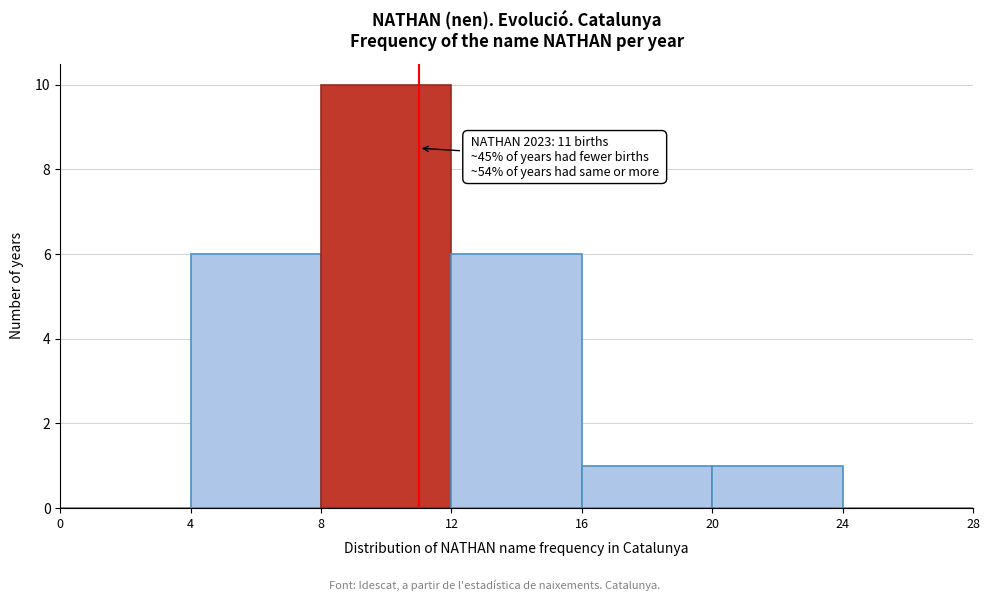

Which range on the x-axis has the tallest bar?

8 to 12